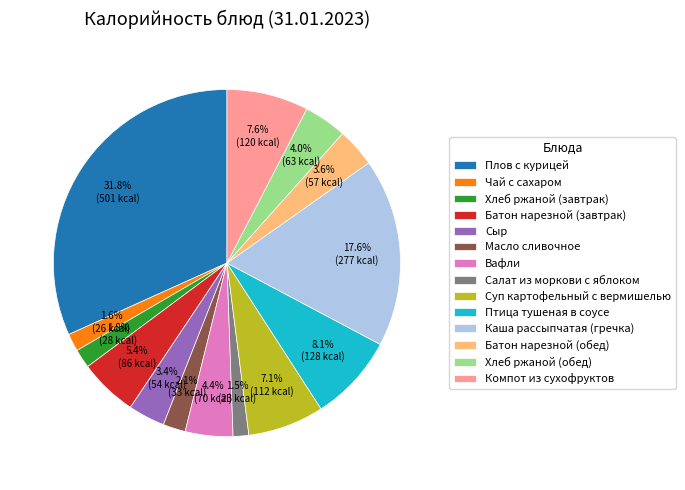

Between Хлеб ржаной (обед) and Салат из моркови с яблоком, which is larger?

Хлеб ржаной (обед)